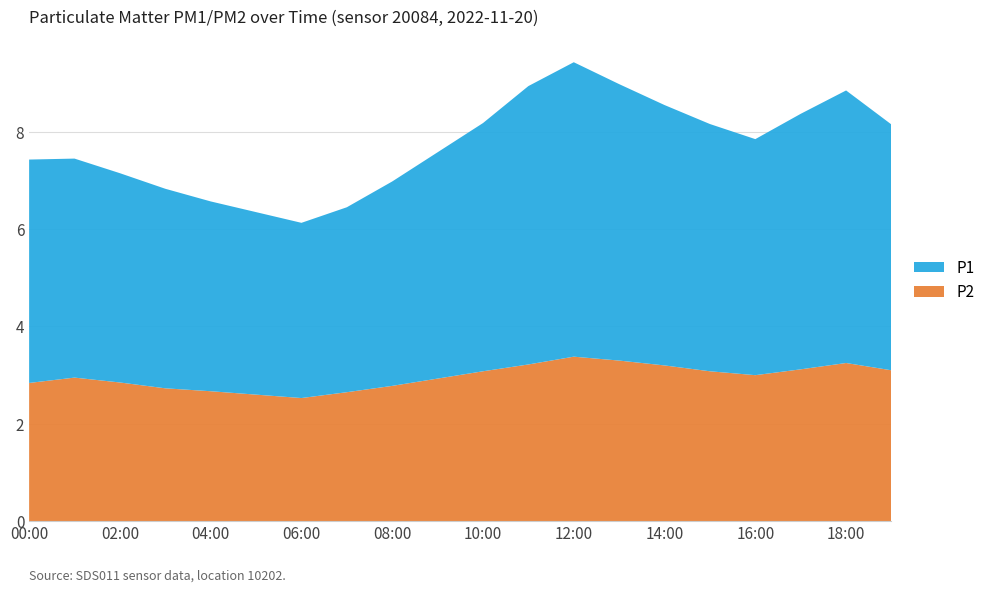

Reading left to right, what are all the values shown in this chart?

P1: 00:00=4.2	01:00=4.4	02:00=4.1	03:00=4.0	04:00=3.8	05:00=3.6	06:00=3.5	07:00=3.8	08:00=4.1	09:00=4.5	10:00=5.2	11:00=5.8	12:00=6.1	13:00=5.8	14:00=5.4	15:00=5.1	16:00=4.9	17:00=5.3	18:00=5.7	19:00=5.1
P2: 00:00=2.8	01:00=2.9	02:00=2.8	03:00=2.7	04:00=2.6	05:00=2.6	06:00=2.5	07:00=2.6	08:00=2.8	09:00=2.9	10:00=3.0	11:00=3.2	12:00=3.4	13:00=3.3	14:00=3.2	15:00=3.0	16:00=3.0	17:00=3.1	18:00=3.2	19:00=3.1